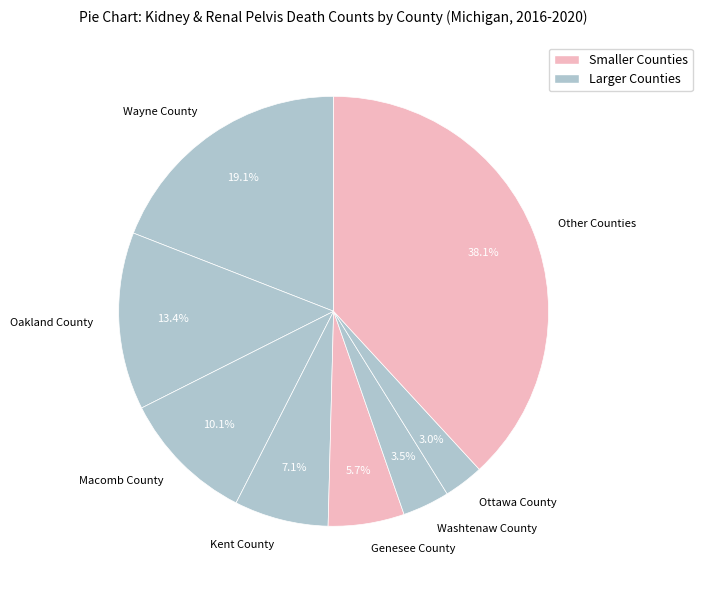

Does Macomb County represent more than half of the total?

No